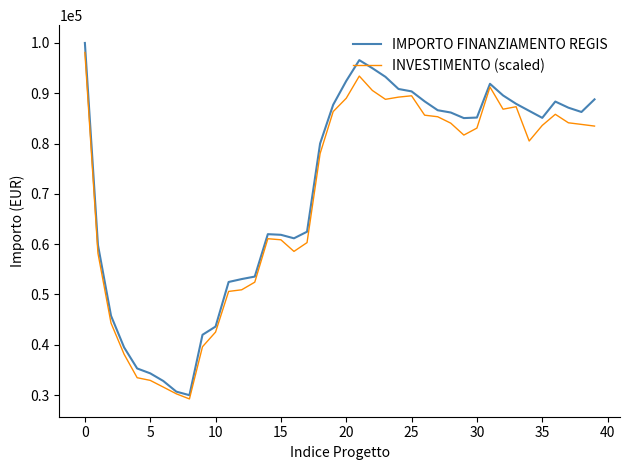

Which series has the largest range (max minus min)?

IMPORTO FINANZIAMENTO REGIS